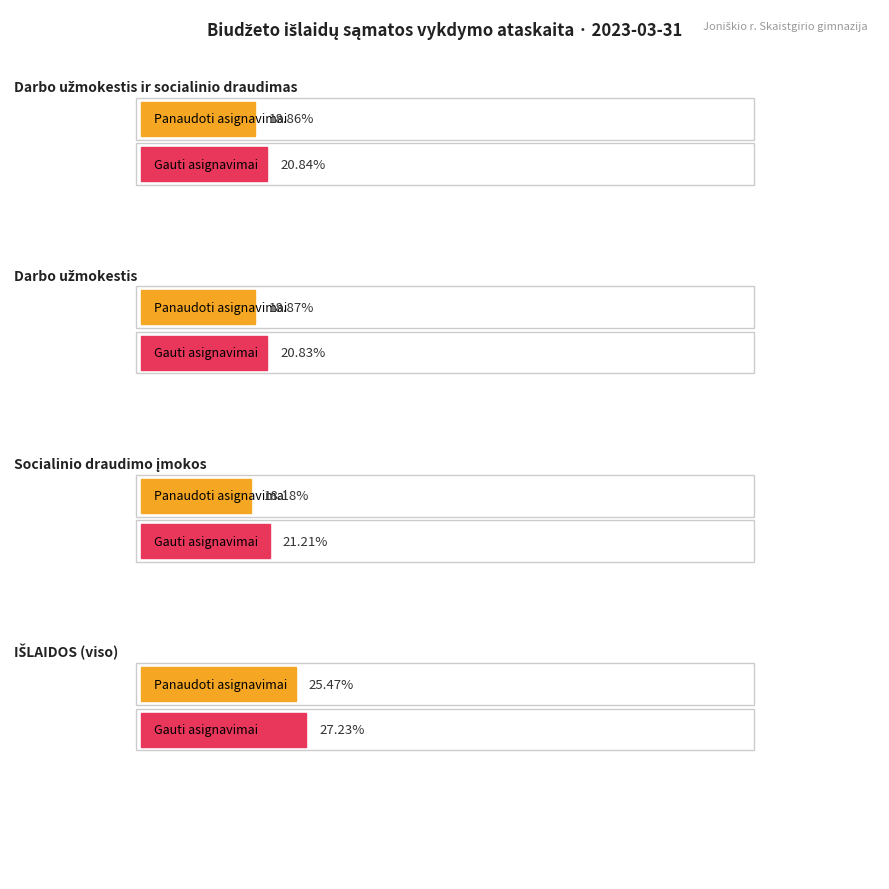

True or false: Gauti asignavimai has a value of 435.3 at 2.

False